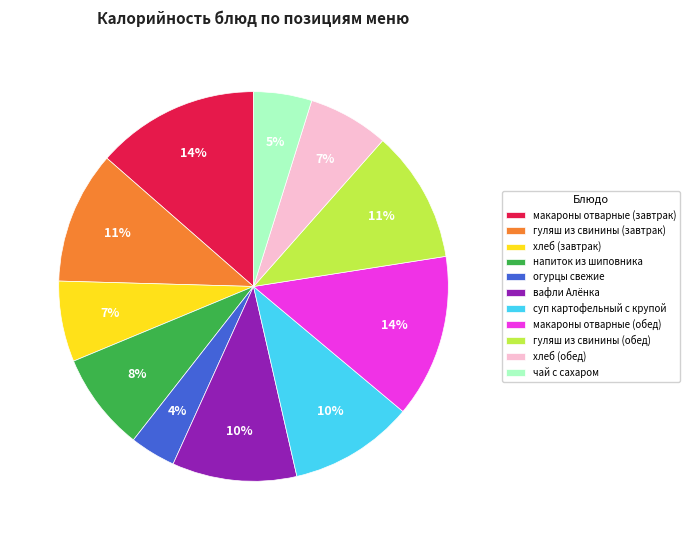

Does any single category account for the majority?

No